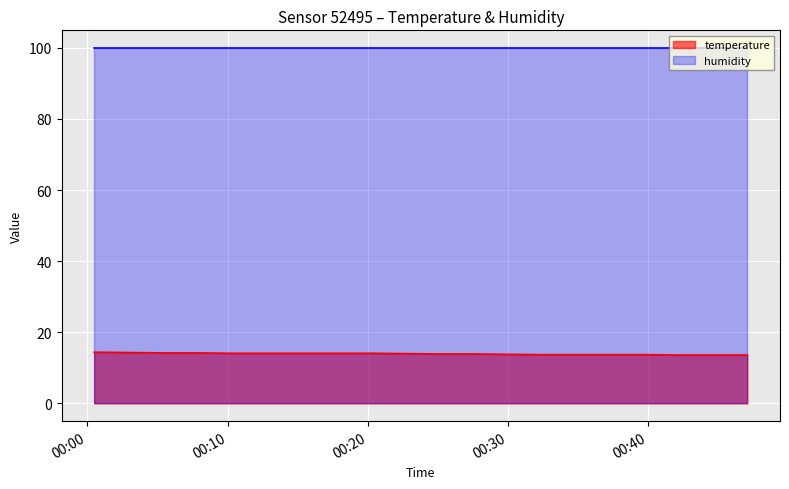

At which label does the data first exceed 14?

2022-08-19T00:00:29